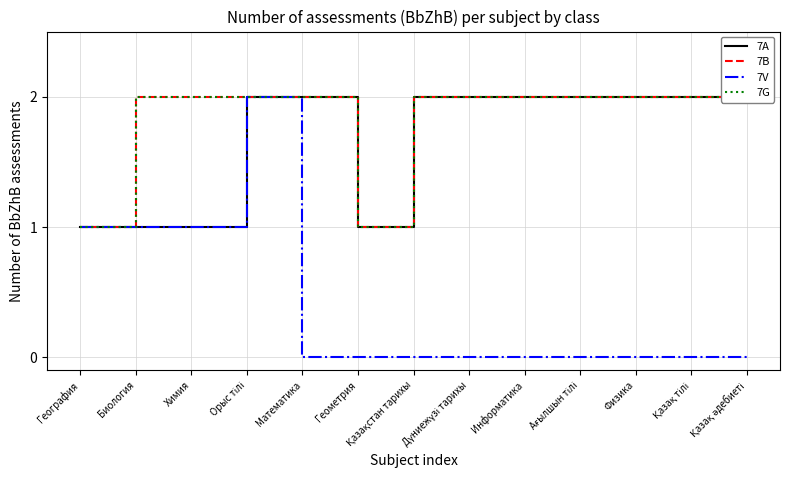

What is the label of the 7th point from the right?

Қазақстан тарихы